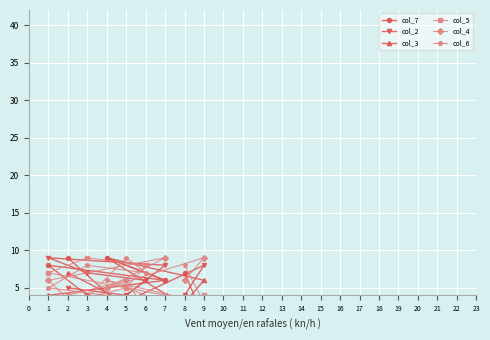

What is the total value across all series at 7?

36